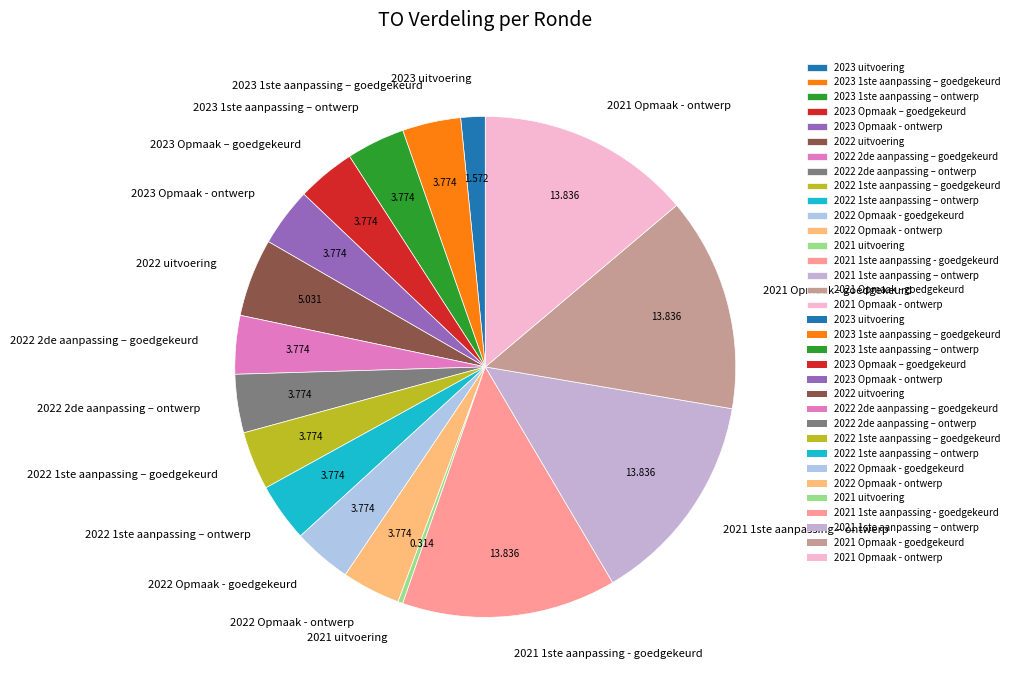

Do 2023 1ste aanpassing – goedgekeurd and 2021 uitvoering together represent more than half of the pie?

No